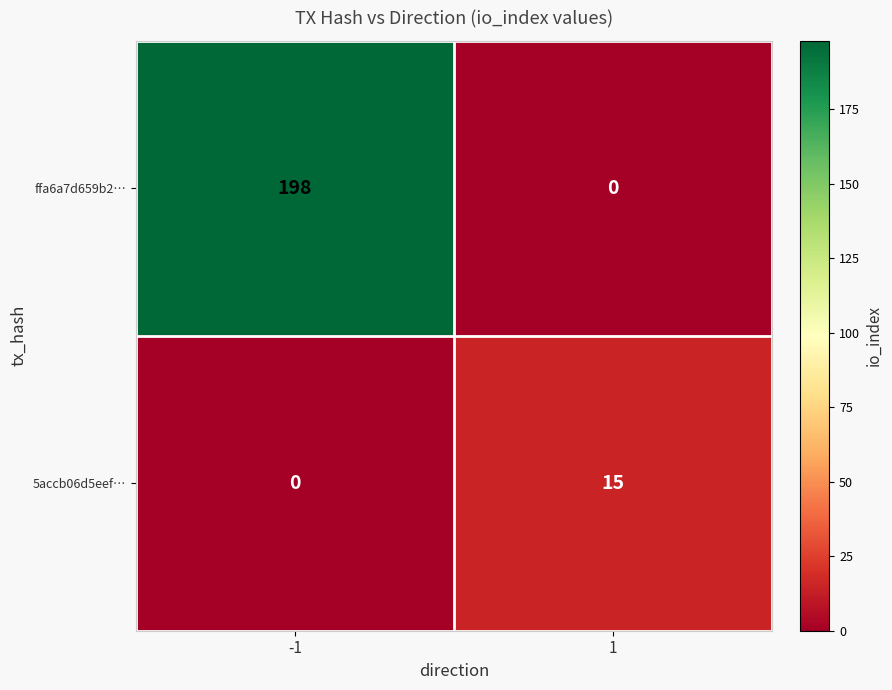

Reading left to right, extract all data points from this chart.

ffa6a7d659b2…: -1=198	1=0
5accb06d5eef…: -1=0	1=15